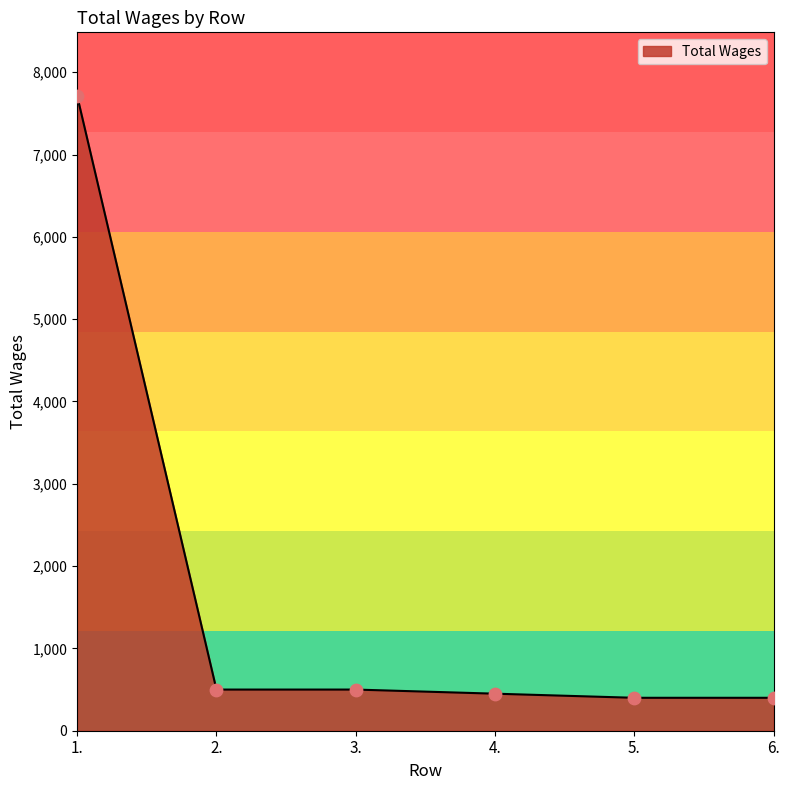

Approximately how many times larger is the value at 2. compared to 3.?

1.0